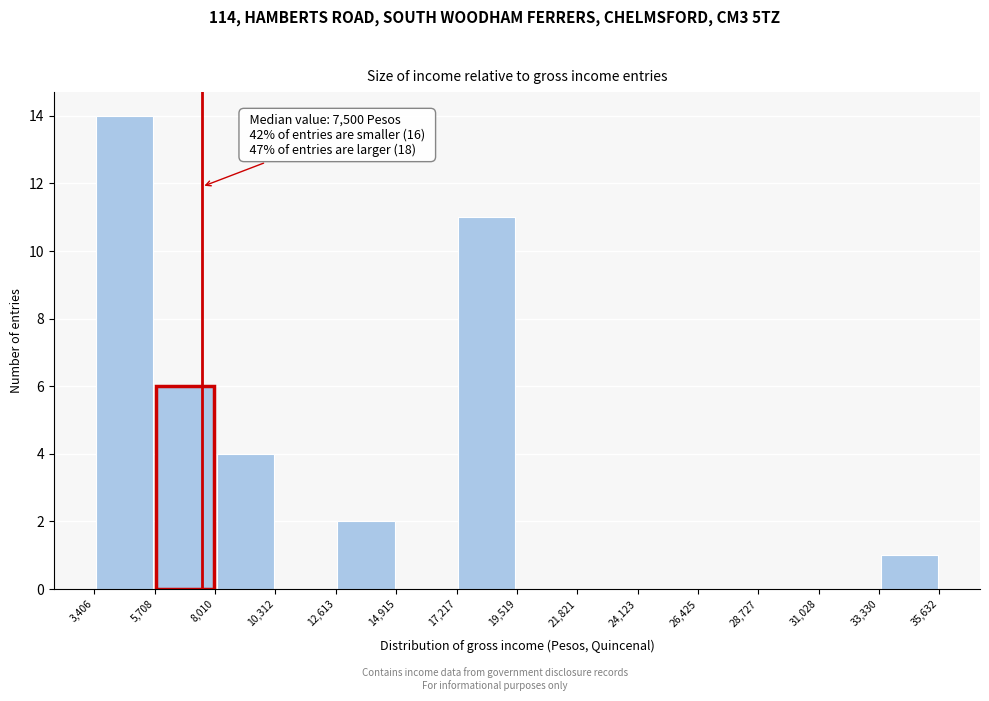

Over which range of the x-axis is the bar tallest?

3,406 to 5,708